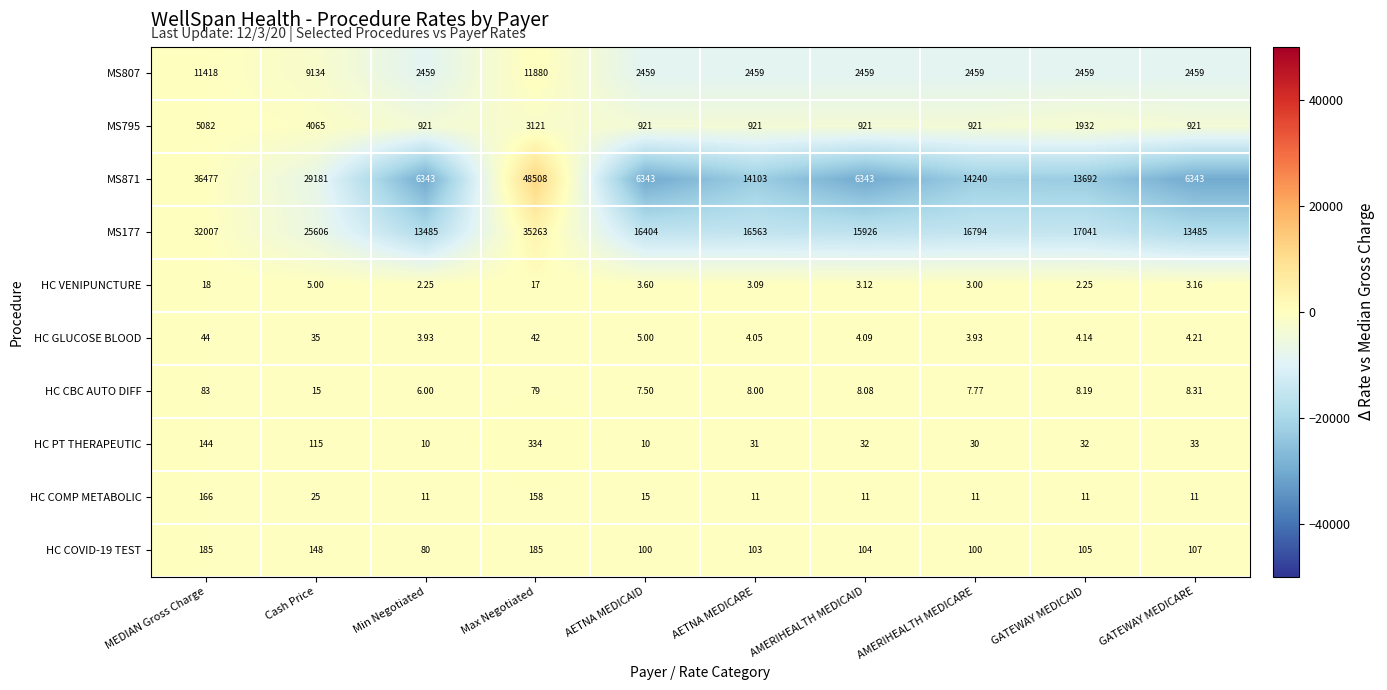

Which label corresponds to the largest value in the chart?

Max Negotiated